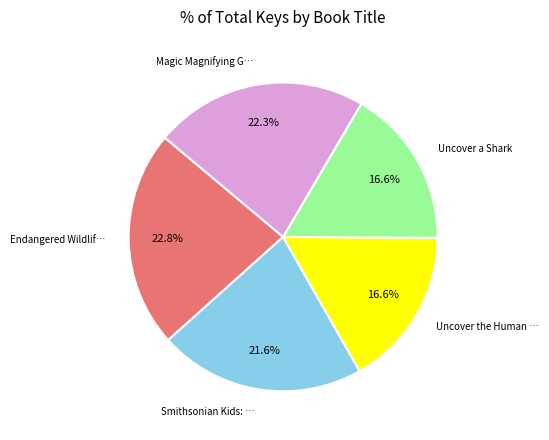

Does any single category account for the majority?

No